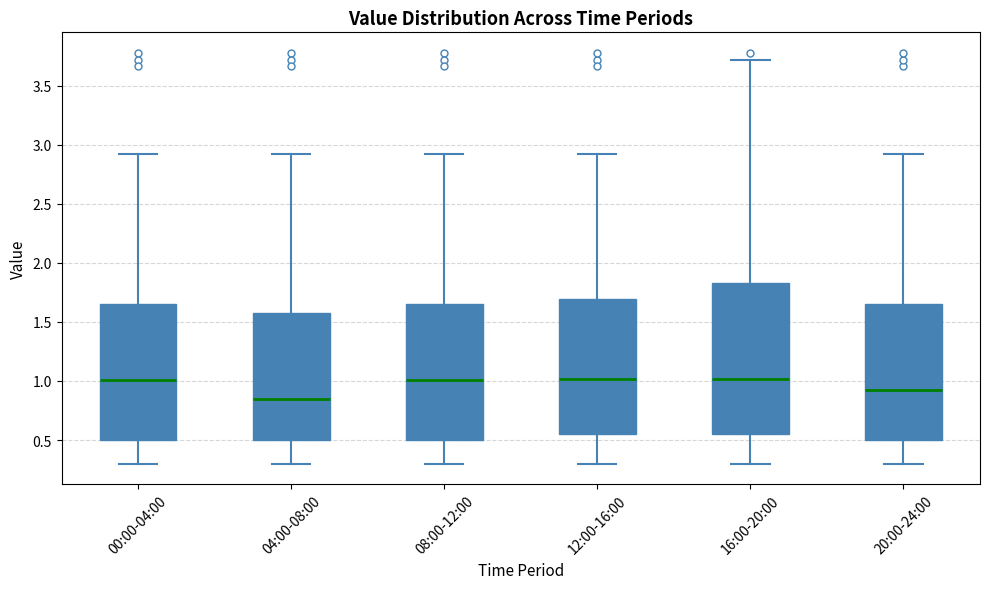

Reading left to right, read every box against the y-axis: the position of its median line, the range the box covers, and the ends of its whiskers. The values are not printed on the chart, so give them approximately, as read against the axis.

00:00-04:00: median 1.00, box 0.50 to 1.65, whiskers 0.30 to 2.90
04:00-08:00: median 0.85, box 0.50 to 1.60, whiskers 0.30 to 2.90
08:00-12:00: median 1.00, box 0.50 to 1.65, whiskers 0.30 to 2.90
12:00-16:00: median 1.00, box 0.55 to 1.70, whiskers 0.30 to 2.90
16:00-20:00: median 1.00, box 0.55 to 1.85, whiskers 0.30 to 3.70
20:00-24:00: median 0.95, box 0.50 to 1.65, whiskers 0.30 to 2.90